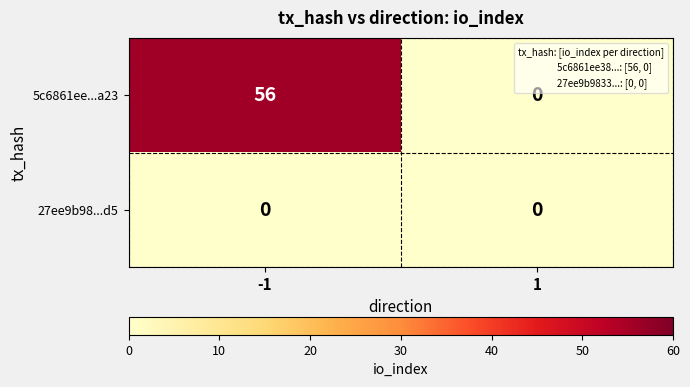

At which category is the sum across all series the highest?

-1